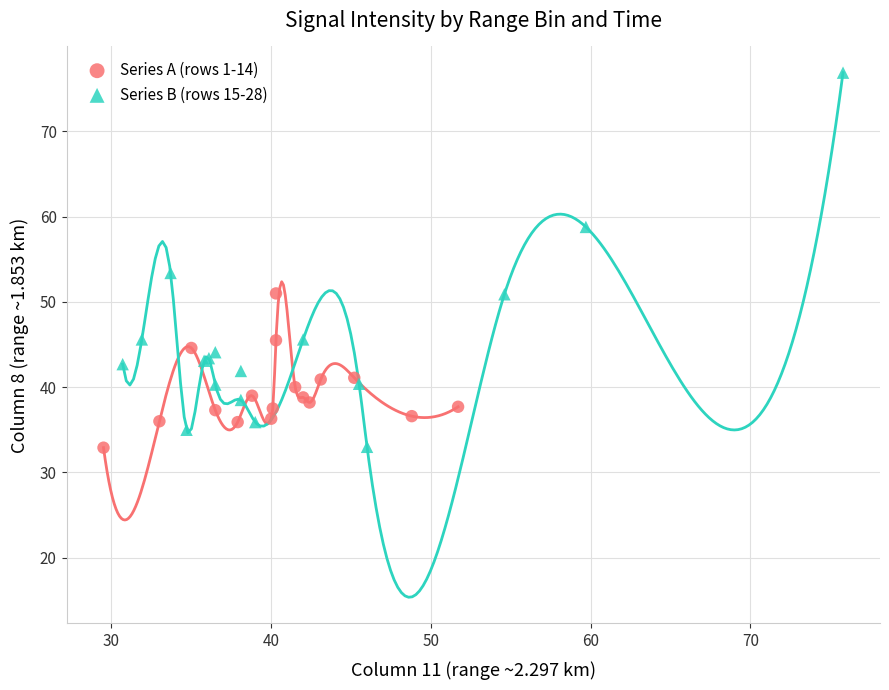

What are all the series names shown in the legend?

Series A (rows 1-14), Series B (rows 15-28)